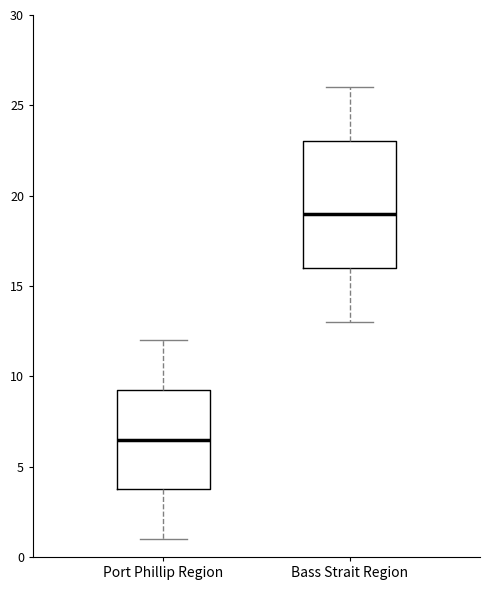

Which box has the highest median line?

Bass Strait Region